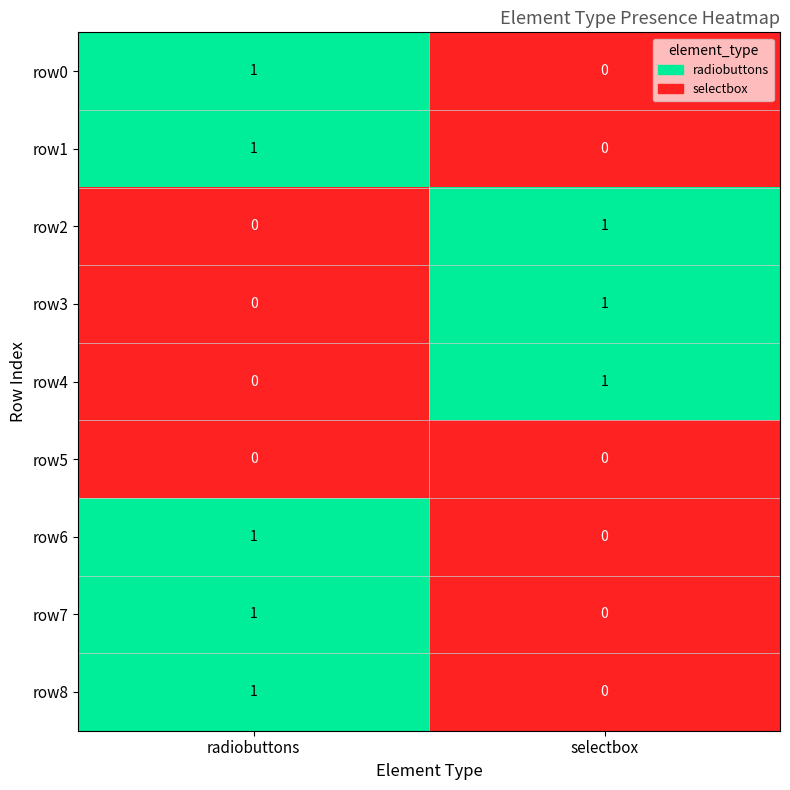

True or false: row2 has a value of 0 at selectbox.

False